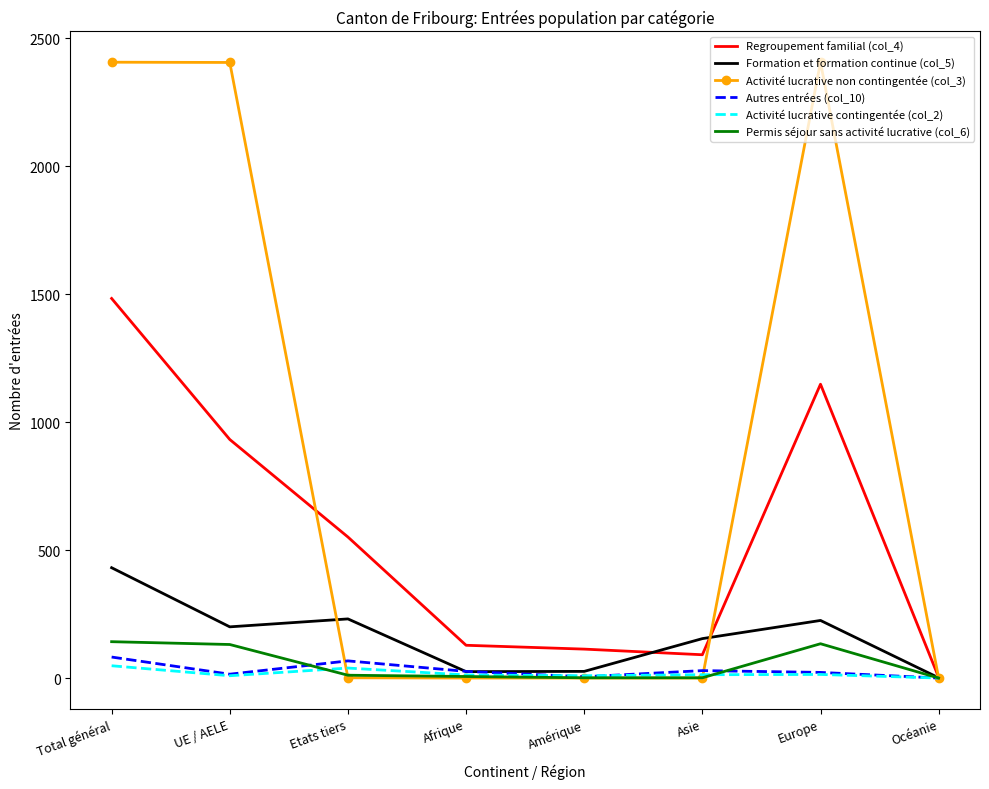

Is the value of Permis séjour sans activité lucrative (col_6) at Etats tiers greater than the value of Activité lucrative non contingentée (col_3) at Europe?

No